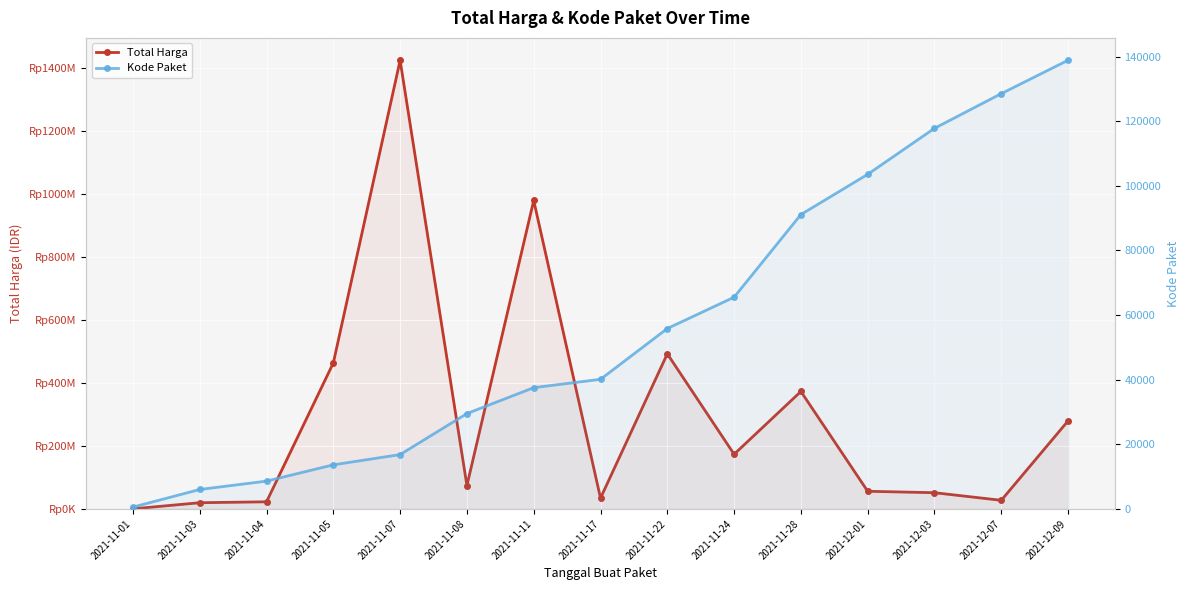

What is the approximate value of Total Harga at 2021-12-01?

56152800.0